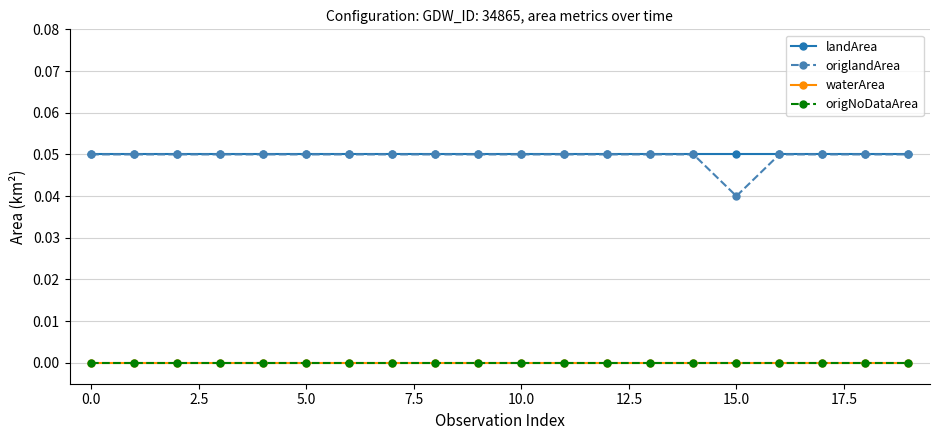

Is this an area chart (filled region under the line)?

No